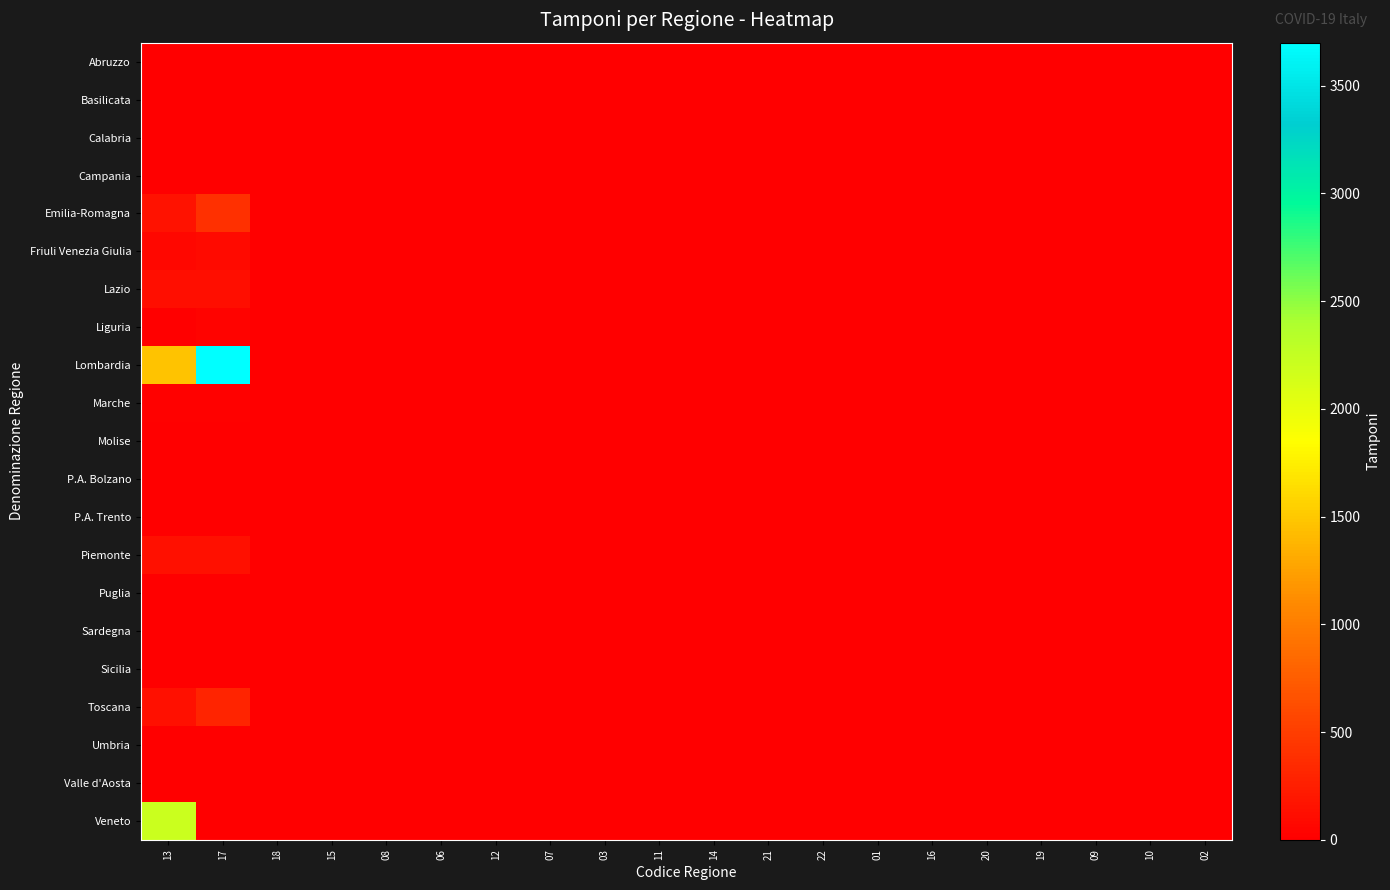

Reading left to right, extract all data points from this chart.

Abruzzo: 13=5	17=5	18=0	15=0	08=0	06=0	12=0	07=0	03=0	11=0	14=0	21=0	22=0	01=0	16=0	20=0	19=0	09=0	10=0	02=0
Basilicata: 13=0	17=0	18=0	15=0	08=0	06=0	12=0	07=0	03=0	11=0	14=0	21=0	22=0	01=0	16=0	20=0	19=0	09=0	10=0	02=0
Calabria: 13=1	17=2	18=0	15=0	08=0	06=0	12=0	07=0	03=0	11=0	14=0	21=0	22=0	01=0	16=0	20=0	19=0	09=0	10=0	02=0
Campania: 13=10	17=10	18=0	15=0	08=0	06=0	12=0	07=0	03=0	11=0	14=0	21=0	22=0	01=0	16=0	20=0	19=0	09=0	10=0	02=0
Emilia-Romagna: 13=148	17=391	18=0	15=0	08=0	06=0	12=0	07=0	03=0	11=0	14=0	21=0	22=0	01=0	16=0	20=0	19=0	09=0	10=0	02=0
Friuli Venezia Giulia: 13=58	17=89	18=0	15=0	08=0	06=0	12=0	07=0	03=0	11=0	14=0	21=0	22=0	01=0	16=0	20=0	19=0	09=0	10=0	02=0
Lazio: 13=124	17=124	18=0	15=0	08=0	06=0	12=0	07=0	03=0	11=0	14=0	21=0	22=0	01=0	16=0	20=0	19=0	09=0	10=0	02=0
Liguria: 13=1	17=39	18=0	15=0	08=0	06=0	12=0	07=0	03=0	11=0	14=0	21=0	22=0	01=0	16=0	20=0	19=0	09=0	10=0	02=0
Lombardia: 13=1463	17=3700	18=0	15=0	08=0	06=0	12=0	07=0	03=0	11=0	14=0	21=0	22=0	01=0	16=0	20=0	19=0	09=0	10=0	02=0
Marche: 13=16	17=21	18=0	15=0	08=0	06=0	12=0	07=0	03=0	11=0	14=0	21=0	22=0	01=0	16=0	20=0	19=0	09=0	10=0	02=0
Molise: 13=0	17=0	18=0	15=0	08=0	06=0	12=0	07=0	03=0	11=0	14=0	21=0	22=0	01=0	16=0	20=0	19=0	09=0	10=0	02=0
P.A. Bolzano: 13=1	17=1	18=0	15=0	08=0	06=0	12=0	07=0	03=0	11=0	14=0	21=0	22=0	01=0	16=0	20=0	19=0	09=0	10=0	02=0
P.A. Trento: 13=3	17=3	18=0	15=0	08=0	06=0	12=0	07=0	03=0	11=0	14=0	21=0	22=0	01=0	16=0	20=0	19=0	09=0	10=0	02=0
Piemonte: 13=141	17=141	18=0	15=0	08=0	06=0	12=0	07=0	03=0	11=0	14=0	21=0	22=0	01=0	16=0	20=0	19=0	09=0	10=0	02=0
Puglia: 13=0	17=0	18=0	15=0	08=0	06=0	12=0	07=0	03=0	11=0	14=0	21=0	22=0	01=0	16=0	20=0	19=0	09=0	10=0	02=0
Sardegna: 13=1	17=1	18=0	15=0	08=0	06=0	12=0	07=0	03=0	11=0	14=0	21=0	22=0	01=0	16=0	20=0	19=0	09=0	10=0	02=0
Sicilia: 13=5	17=5	18=0	15=0	08=0	06=0	12=0	07=0	03=0	11=0	14=0	21=0	22=0	01=0	16=0	20=0	19=0	09=0	10=0	02=0
Toscana: 13=140	17=296	18=0	15=0	08=0	06=0	12=0	07=0	03=0	11=0	14=0	21=0	22=0	01=0	16=0	20=0	19=0	09=0	10=0	02=0
Umbria: 13=0	17=8	18=0	15=0	08=0	06=0	12=0	07=0	03=0	11=0	14=0	21=0	22=0	01=0	16=0	20=0	19=0	09=0	10=0	02=0
Valle d'Aosta: 13=7	17=0	18=0	15=0	08=0	06=0	12=0	07=0	03=0	11=0	14=0	21=0	22=0	01=0	16=0	20=0	19=0	09=0	10=0	02=0
Veneto: 13=2200	17=0	18=0	15=0	08=0	06=0	12=0	07=0	03=0	11=0	14=0	21=0	22=0	01=0	16=0	20=0	19=0	09=0	10=0	02=0